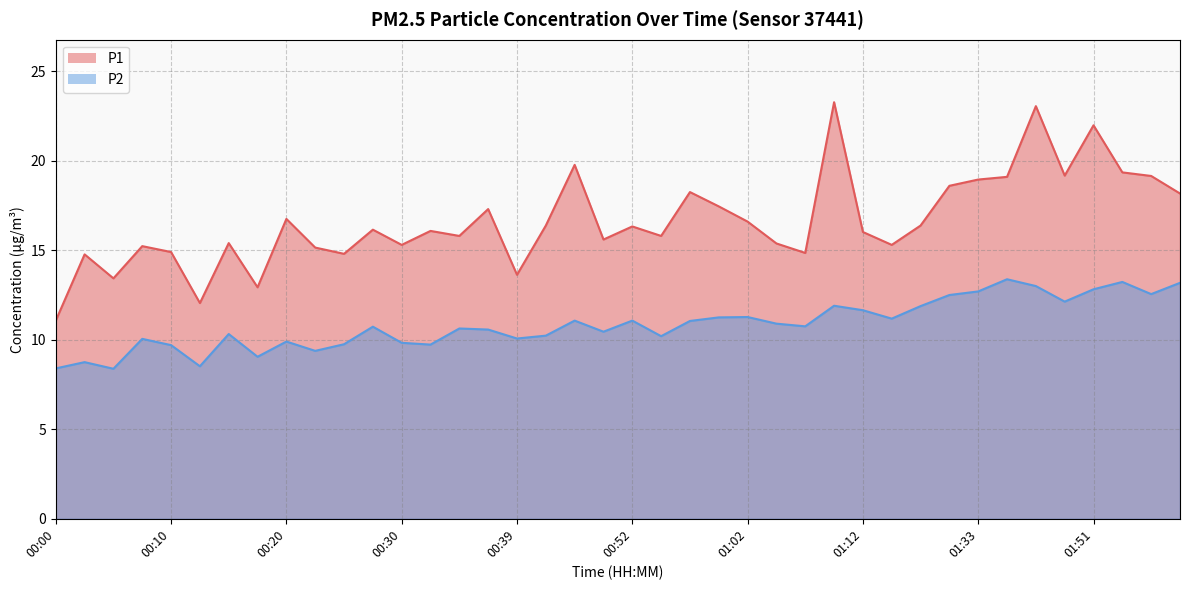

True or false: P2 and P1 intersect in this chart.

False